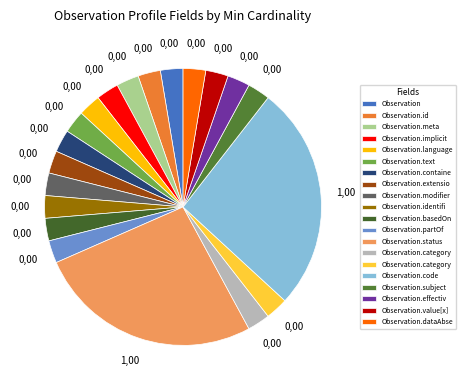

Which category has the biggest portion of the pie?

Observation.status